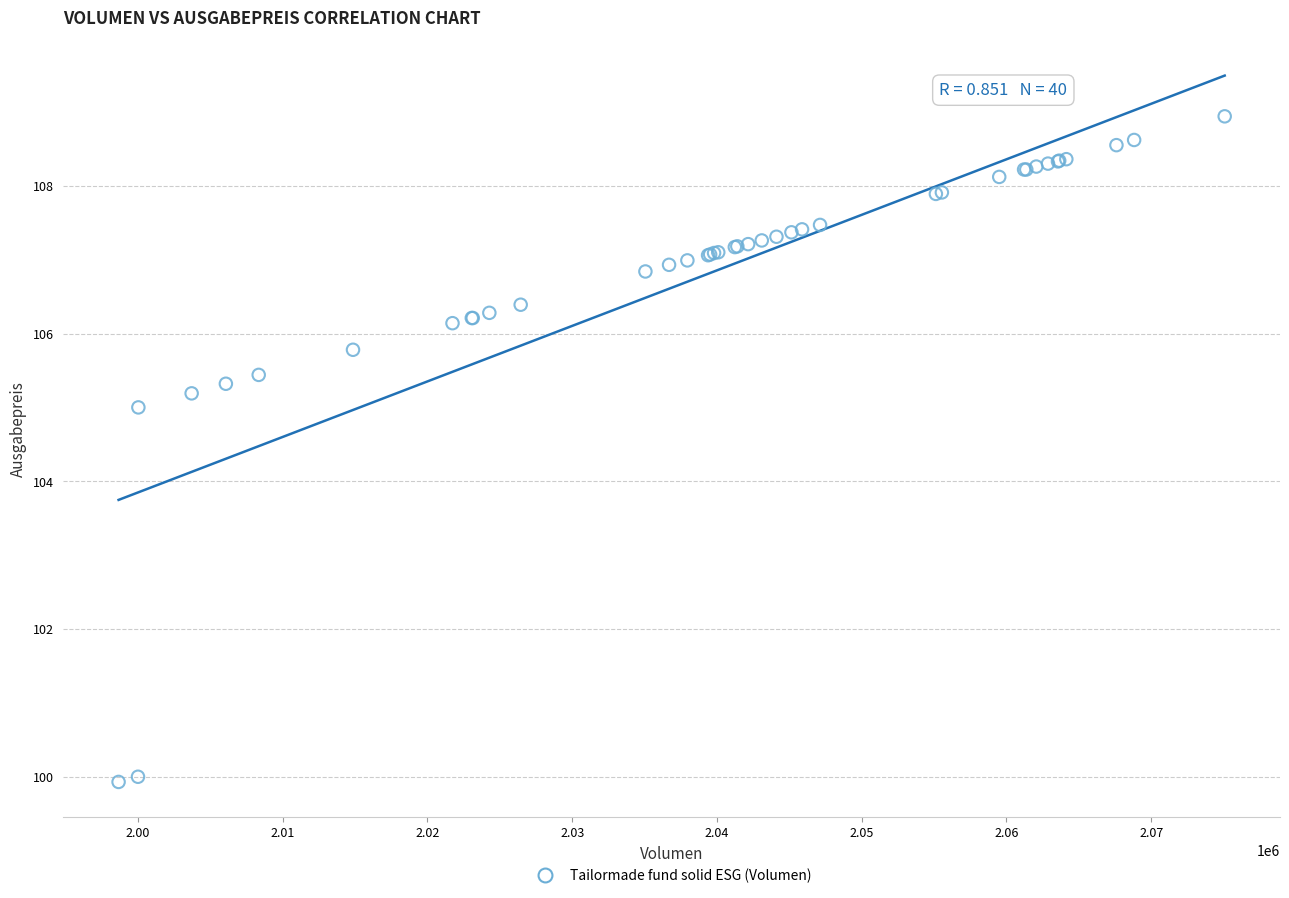

What Y value in the scatter plot is closest to 104?

105.0